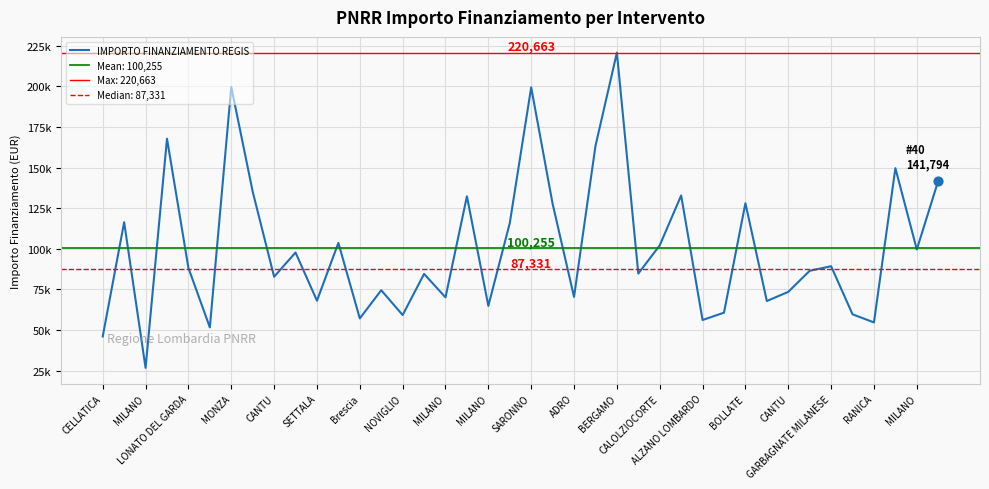

Approximately how many times larger is the value at 21 compared to MILANO?

1.5